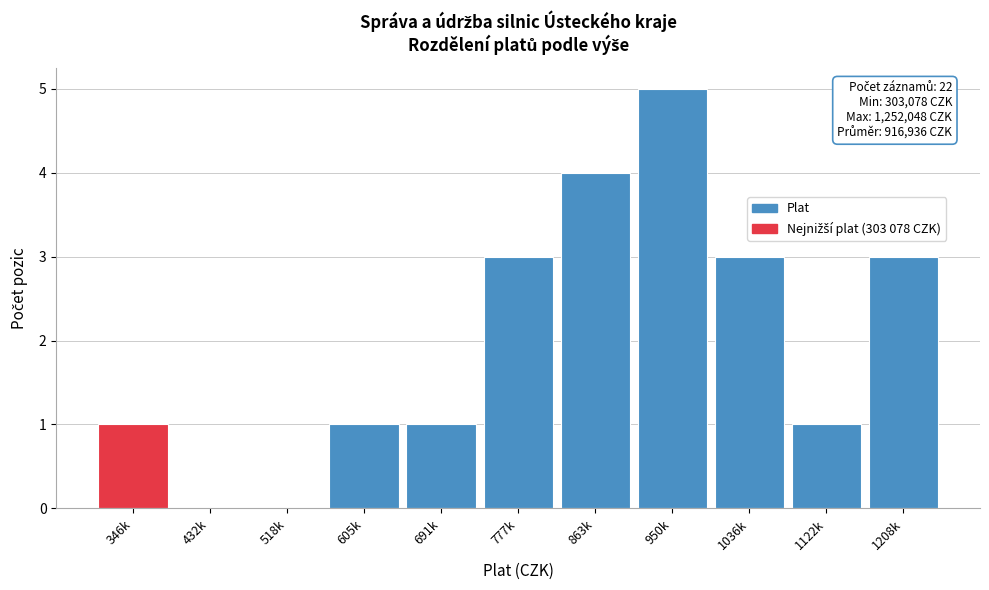

Reading right to left, extract all data points from this chart.

1208k=3	1122k=1	1036k=3	950k=5	863k=4	777k=3	691k=1	605k=1	518k=0	432k=0	346k=1